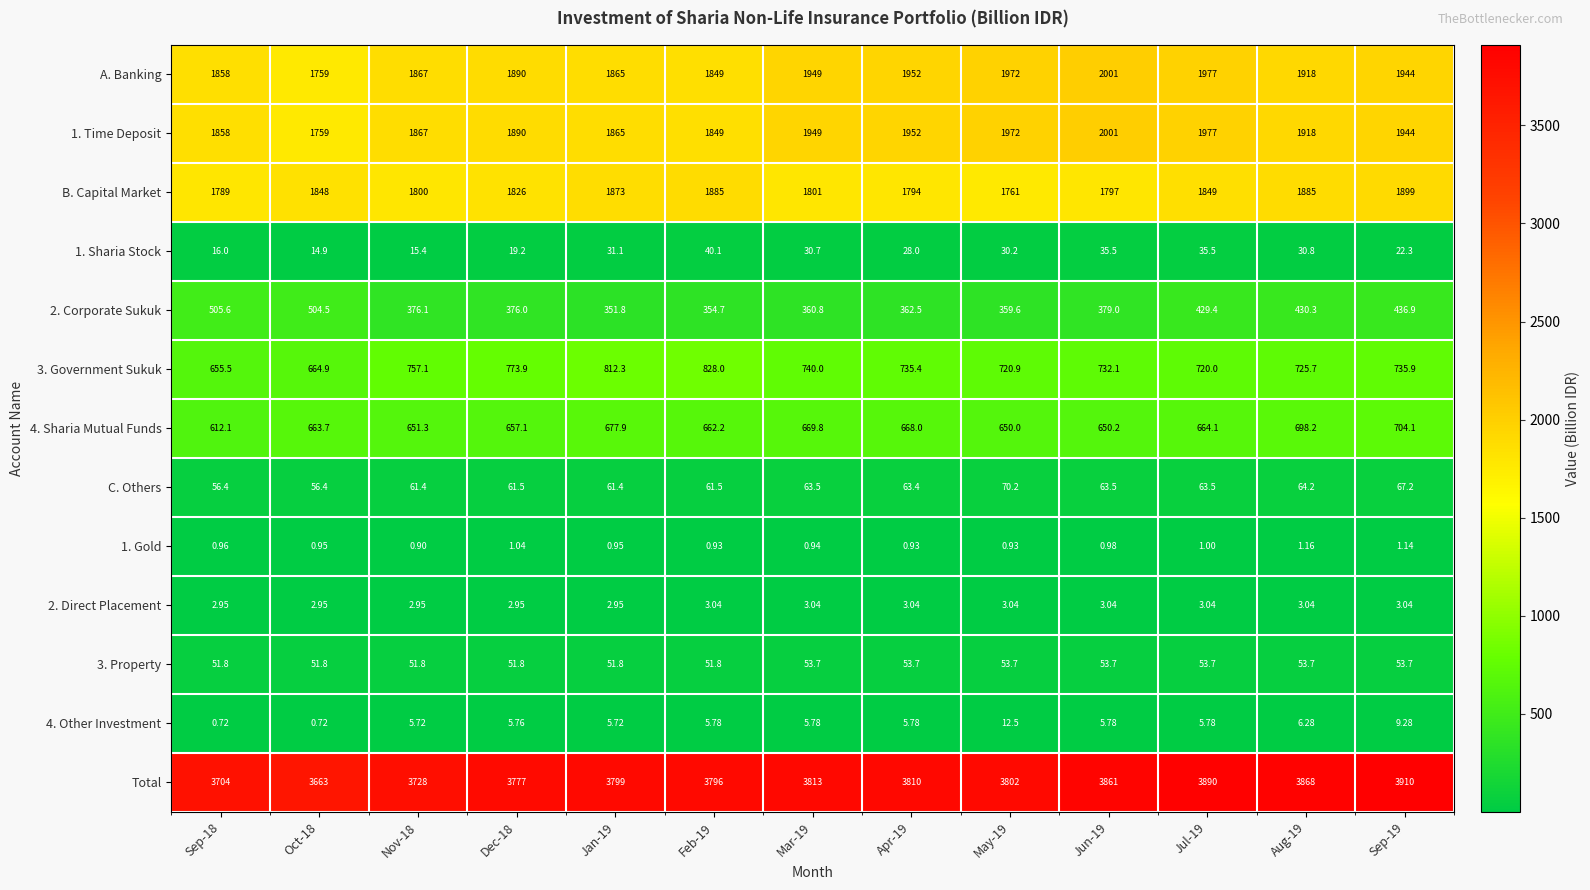

How many categories are shown in the chart?

13